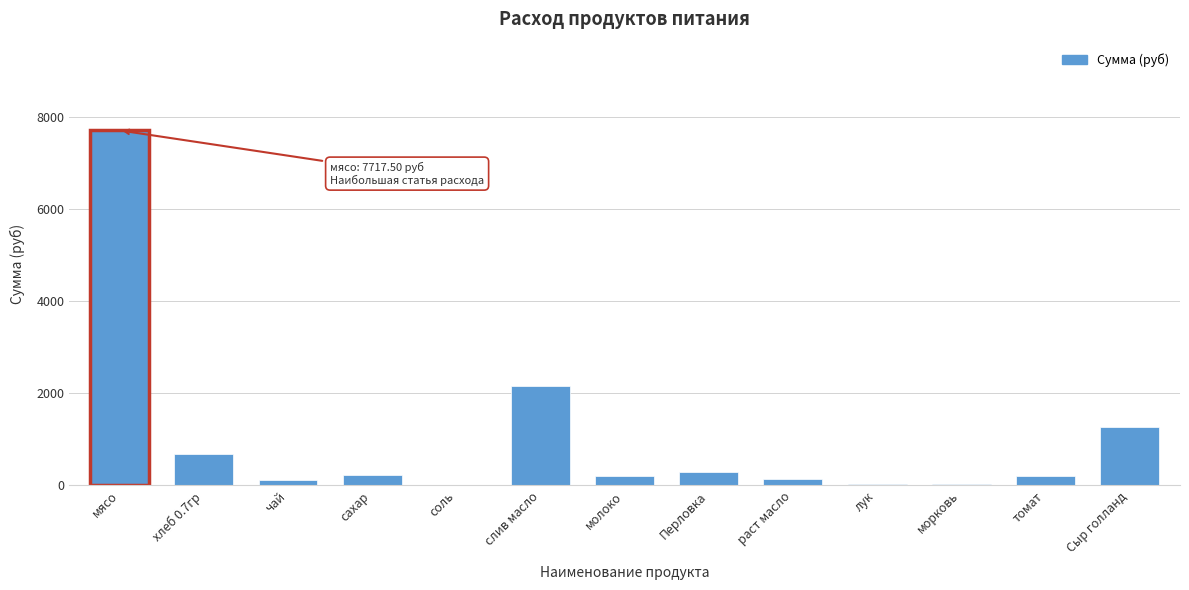

What is the maximum value shown in the chart?

7717.5